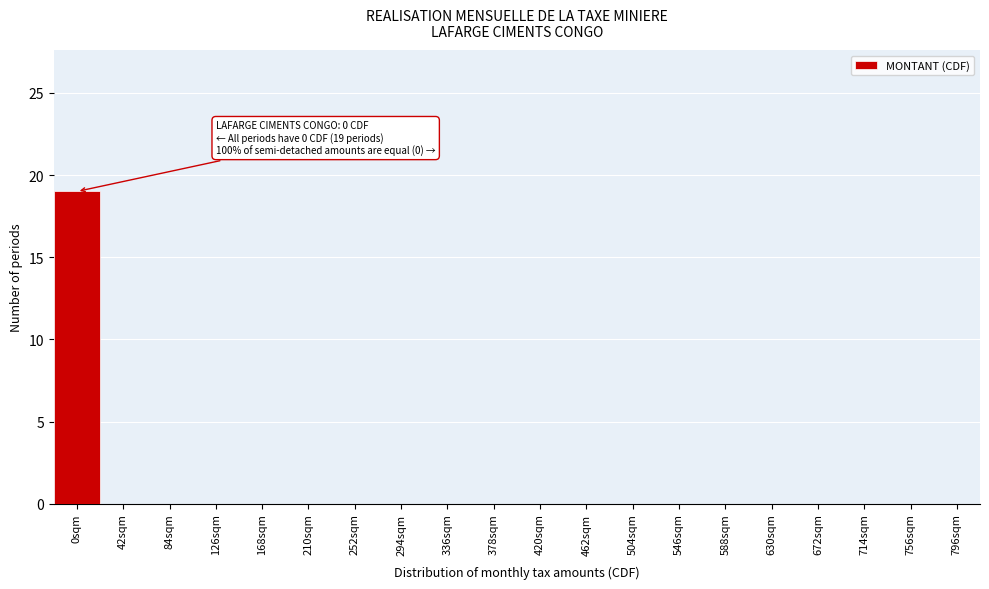

Reading left to right, list all the values displayed in this chart.

0sqm=19	42sqm=0	84sqm=0	126sqm=0	168sqm=0	210sqm=0	252sqm=0	294sqm=0	336sqm=0	378sqm=0	420sqm=0	462sqm=0	504sqm=0	546sqm=0	588sqm=0	630sqm=0	672sqm=0	714sqm=0	756sqm=0	796sqm=0